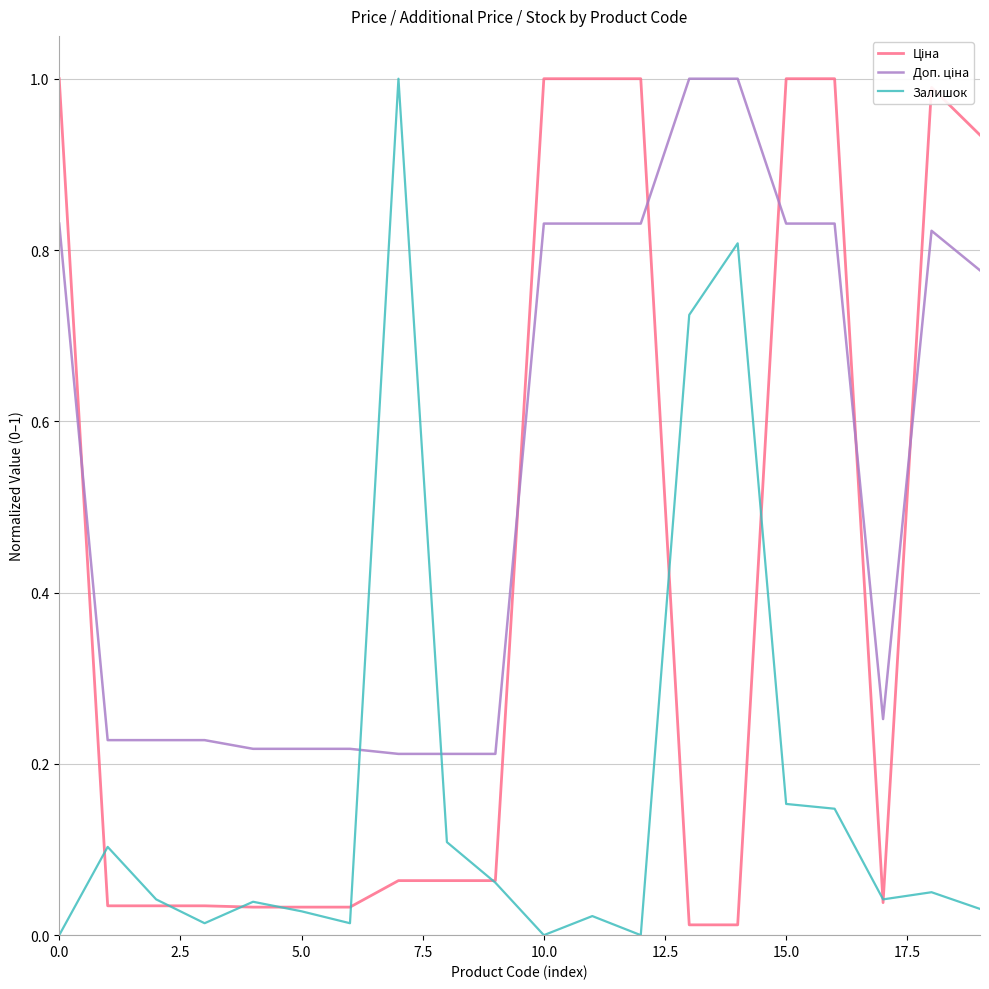

What is the maximum value for Залишок?

1.0